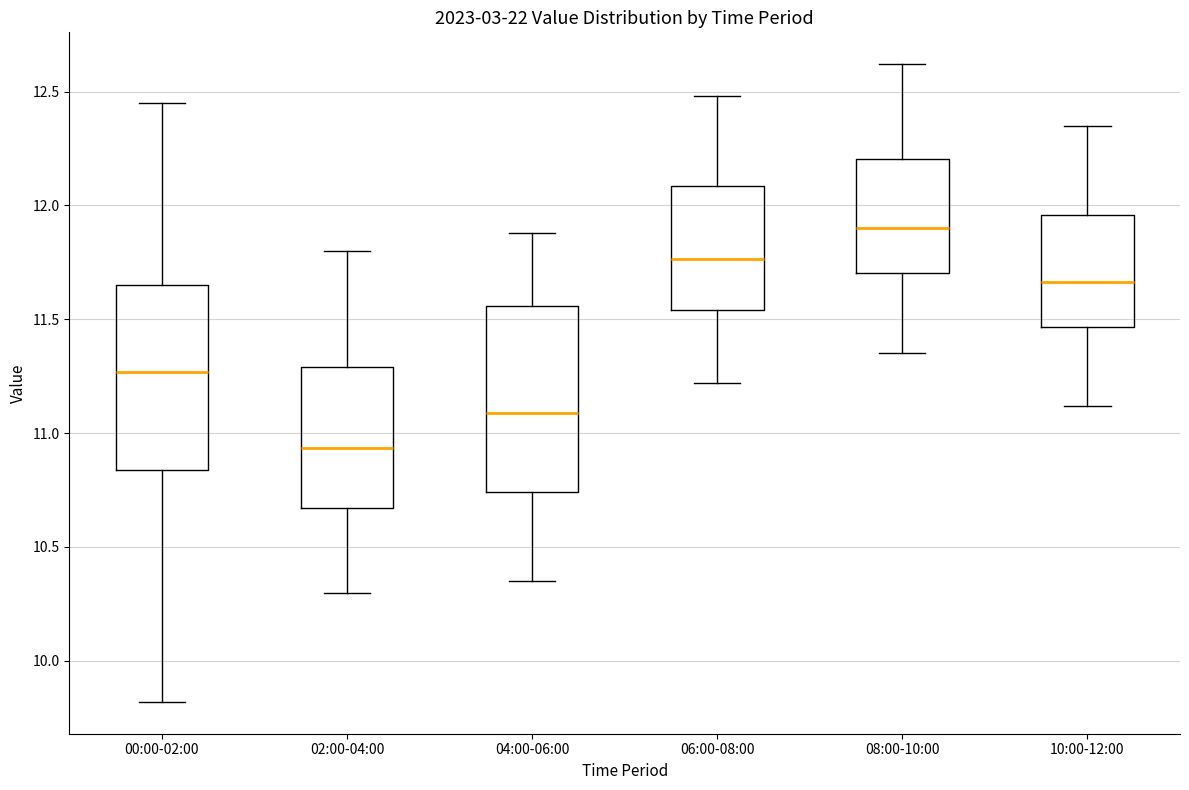

Reading left to right, transcribe this box plot: for each box, give where its median line is, the range the box spans, and where its two whiskers end, as read against the y-axis. The values are not printed on the chart, so give them approximately, as read against the axis.

00:00-02:00: median 11.25, box 10.85 to 11.65, whiskers 9.80 to 12.45
02:00-04:00: median 10.95, box 10.65 to 11.30, whiskers 10.30 to 11.80
04:00-06:00: median 11.10, box 10.75 to 11.55, whiskers 10.35 to 11.90
06:00-08:00: median 11.75, box 11.55 to 12.10, whiskers 11.20 to 12.50
08:00-10:00: median 11.90, box 11.70 to 12.20, whiskers 11.35 to 12.60
10:00-12:00: median 11.65, box 11.45 to 11.95, whiskers 11.10 to 12.35